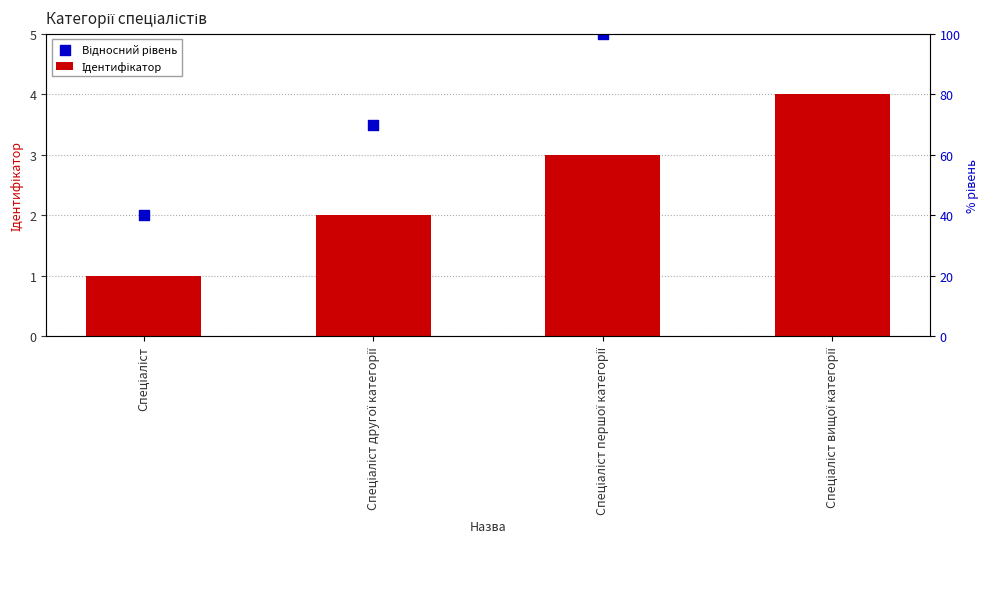

Which series has the largest Y range (max minus min)?

Відносний рівень